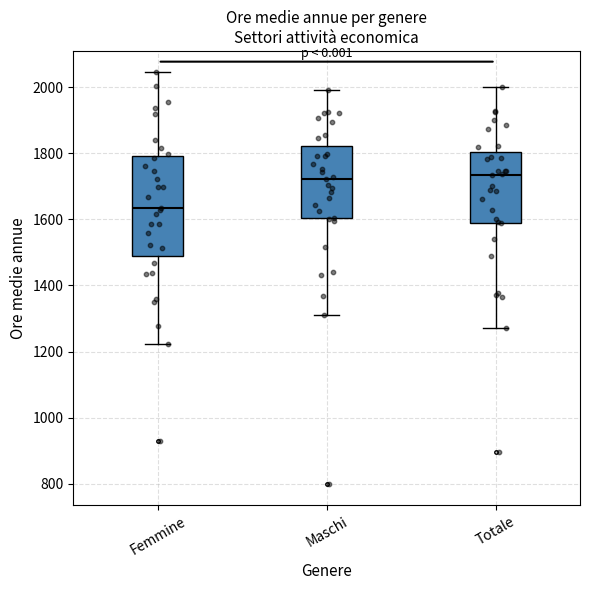

Reading left to right, read every box against the y-axis: the position of its median line, the range the box covers, and the ends of its whiskers. The values are not printed on the chart, so give them approximately, as read against the axis.

Femmine: median 1640, box 1500 to 1800, whiskers 1220 to 2040
Maschi: median 1720, box 1600 to 1820, whiskers 1300 to 2000
Totale: median 1740, box 1600 to 1800, whiskers 1280 to 2000